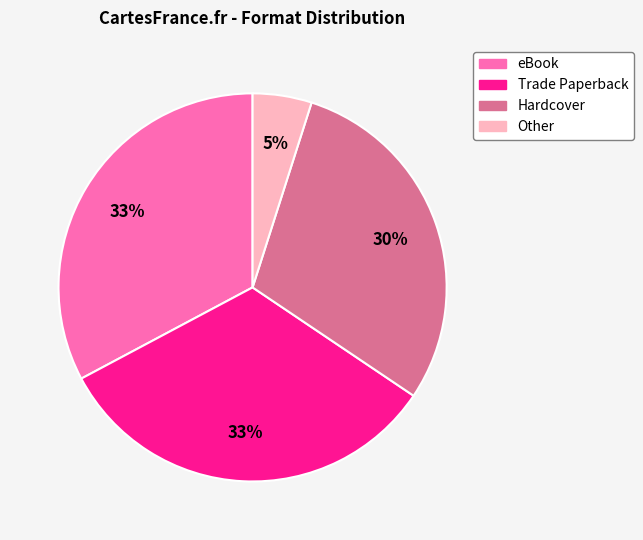

Does eBook represent more than half of the total?

No